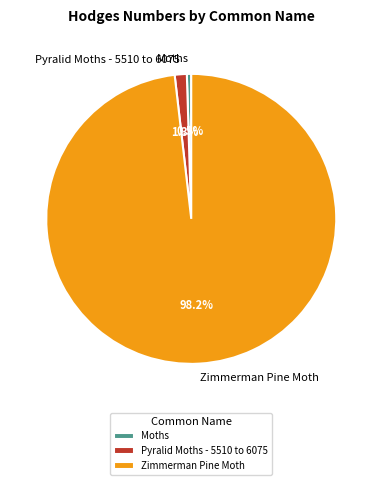

Is the sum of Zimmerman Pine Moth and Pyralid Moths - 5510 to 6075 greater than half?

Yes